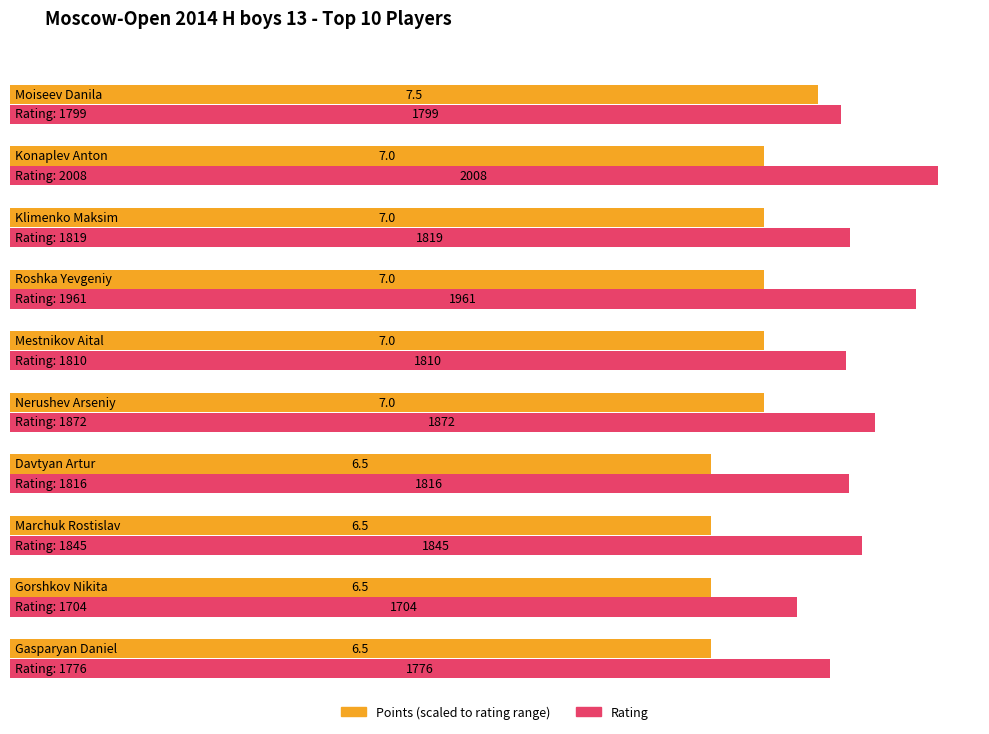

Does the chart contain any negative values?

No